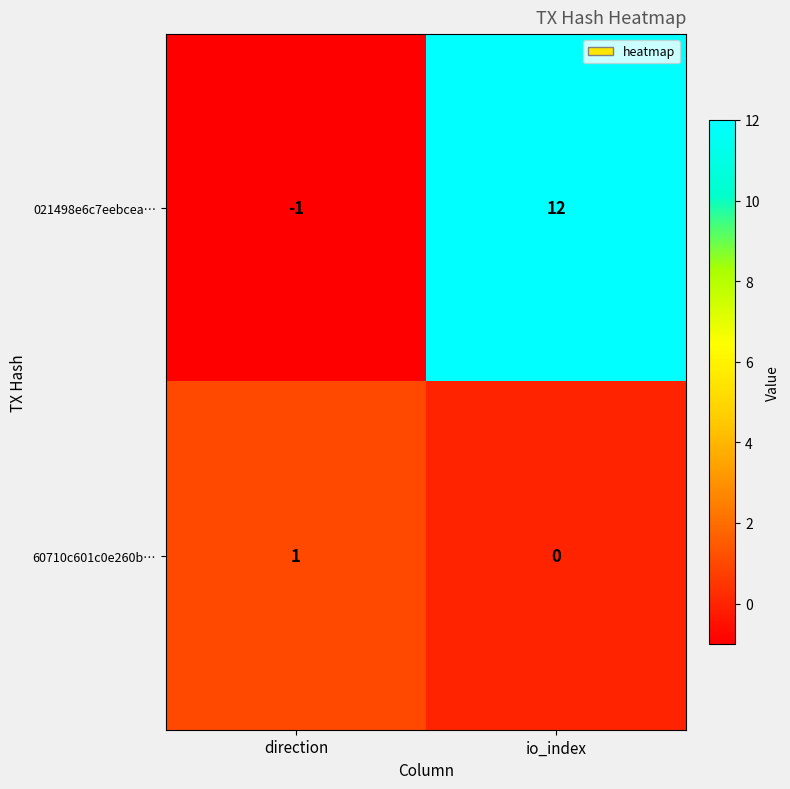

At how many categories does at least one series exceed 11?

1